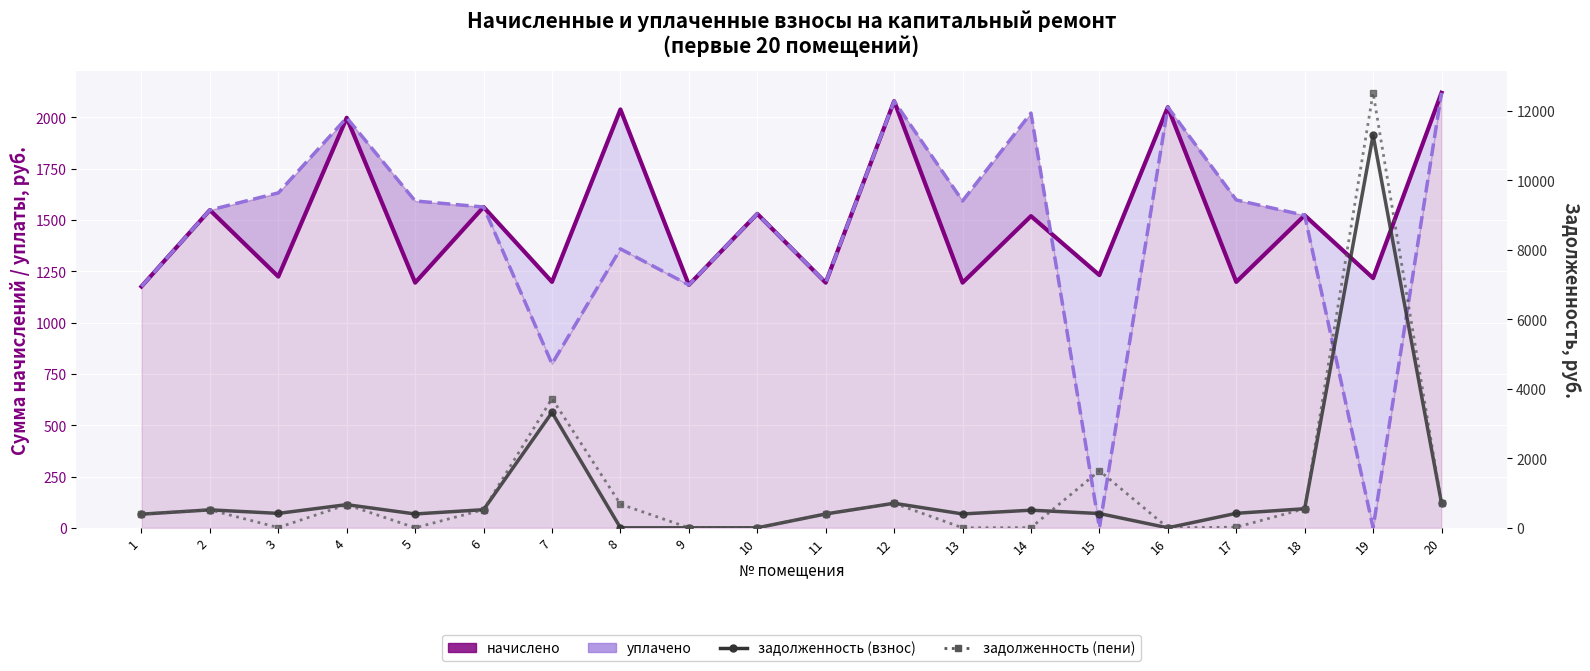

Reading left to right, list all the values displayed in this chart.

начислено: 1176.2	1548.5	1224.1	1998.4	1194.6	1563.3	1198.3	2038.9	1183.5	1530.1	1194.6	2079.5	1194.6	1519.0	1231.5	2050.0	1198.3	1522.7	1216.7	2120.0
уплачено: 1176.2	1548.5	1632.1	1998.4	1592.8	1563.3	798.9	1359.3	1183.5	1530.1	1194.6	2079.5	1592.8	2021.1	0.0	2050.0	1597.7	1522.7	0.0	2120.0
задолженность (взнос): 392.1	516.5	414.6	666.1	398.2	521.1	3318.1	0.0	0.0	0.0	398.2	705.7	398.2	506.4	410.5	0.0	416.5	548.4	11296.0	706.7
задолженность (пени): 392.1	516.5	6.6	666.1	0.0	521.1	3717.5	679.6	0.0	0.0	398.2	705.7	0.0	4.3	1642.0	0.0	17.1	548.4	12512.7	706.7